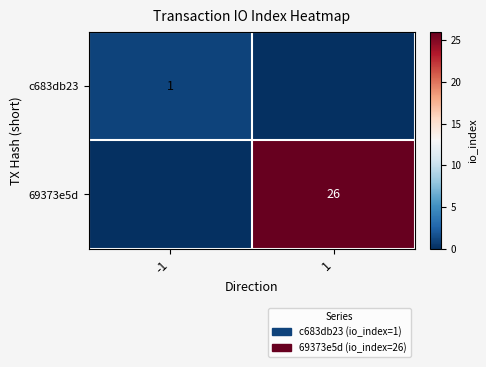

The value of c683db23 at -1 is 0. True or false?

False